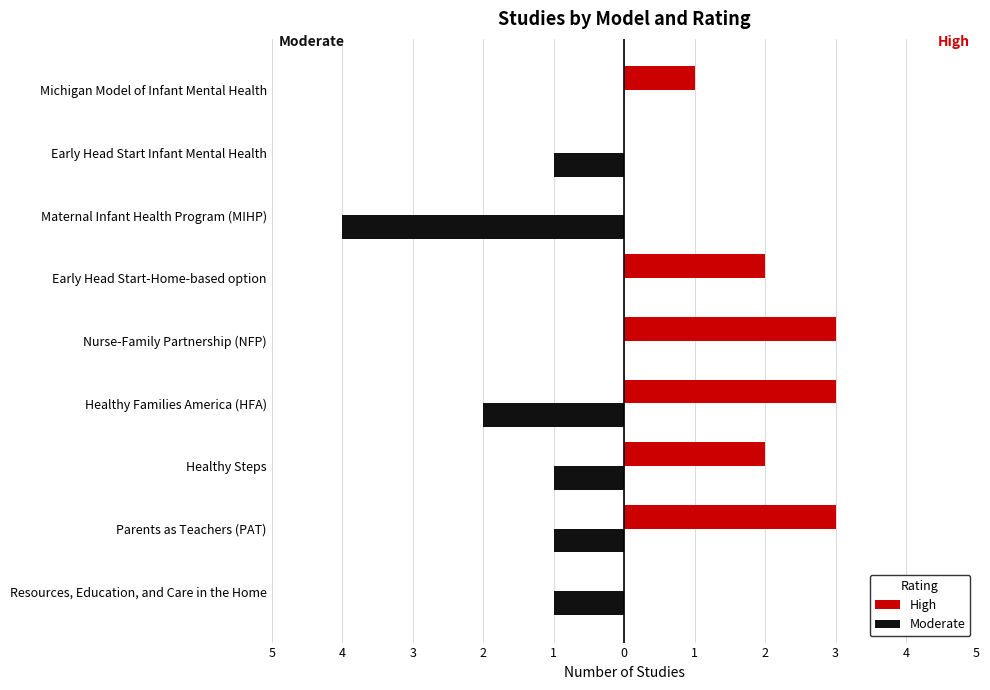

What are all the series names shown in the legend?

High, Moderate